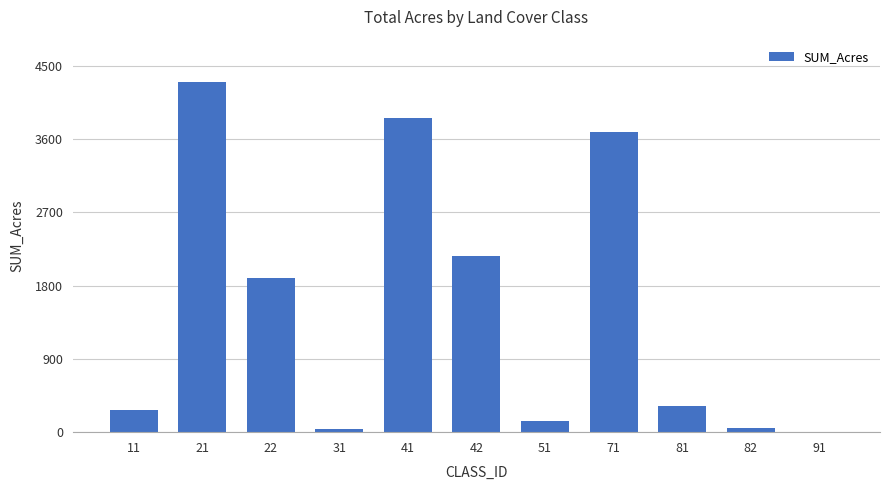

Approximately how many times larger is the value at 11 compared to 82?

5.7